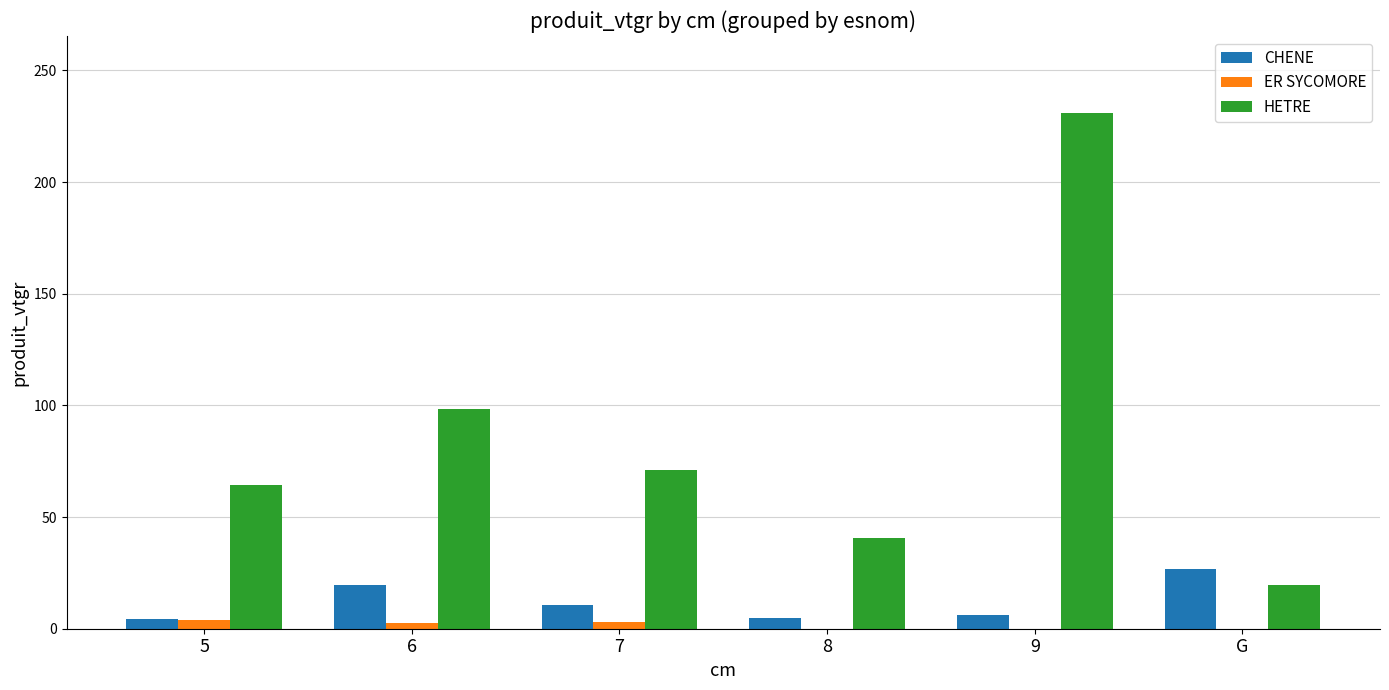

What is the maximum value for HETRE?

230.8